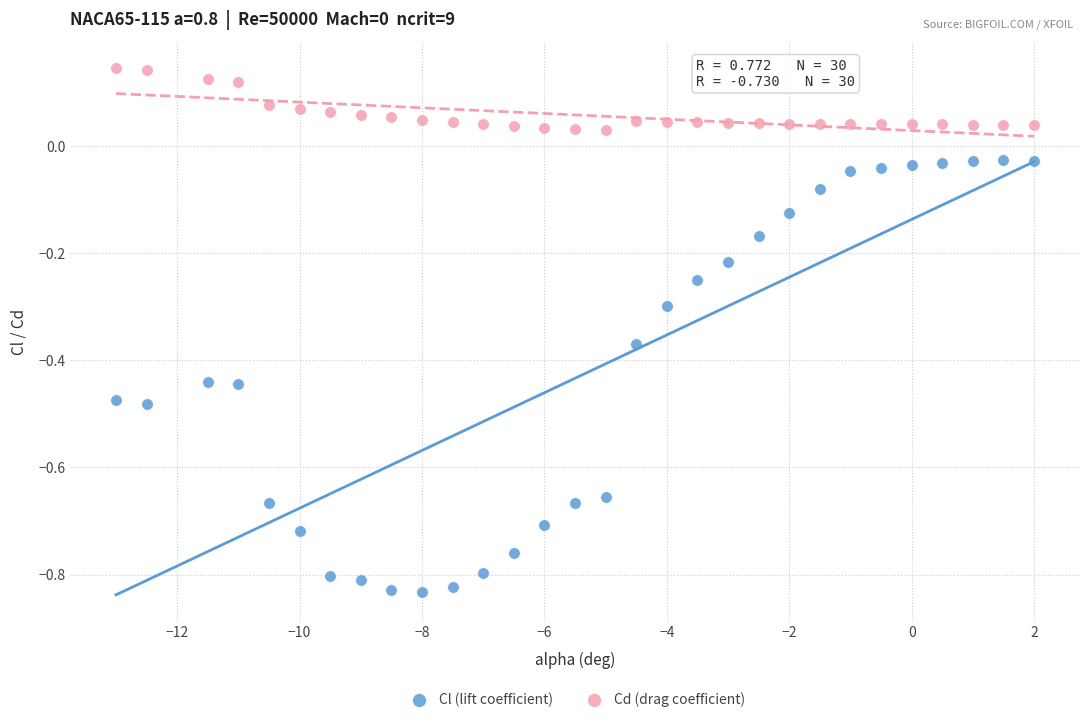

Across all data points, what is the range of X values (max minus min)?

15.0